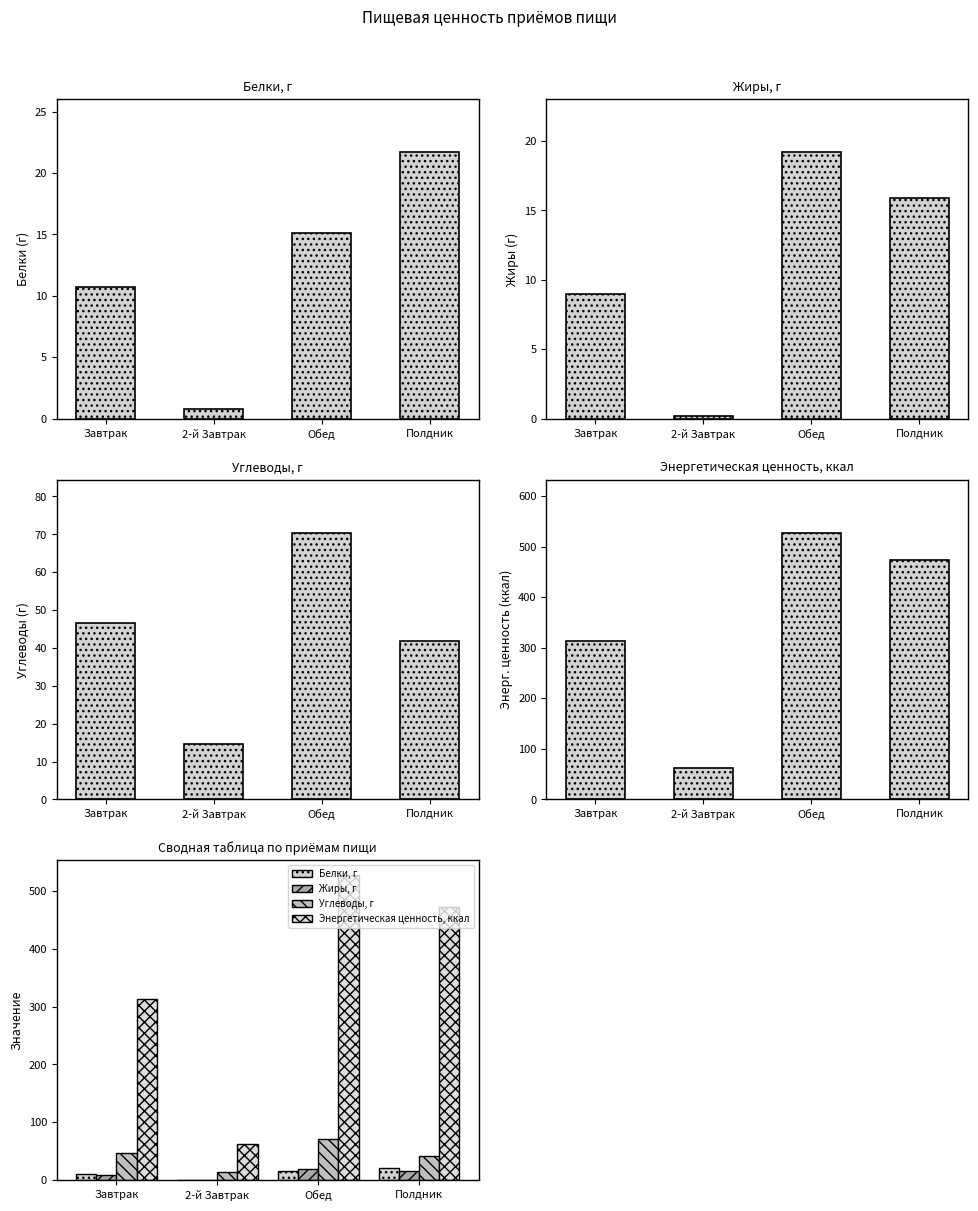

What is the maximum value shown in the chart?

527.2